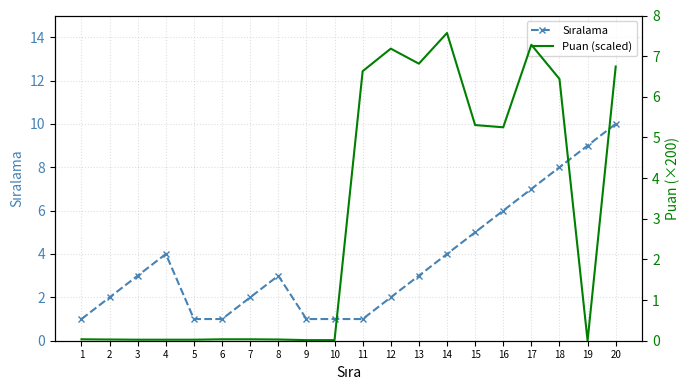

After their last crossing, which series has the higher values: Sıralama or Puan (scaled)?

Sıralama